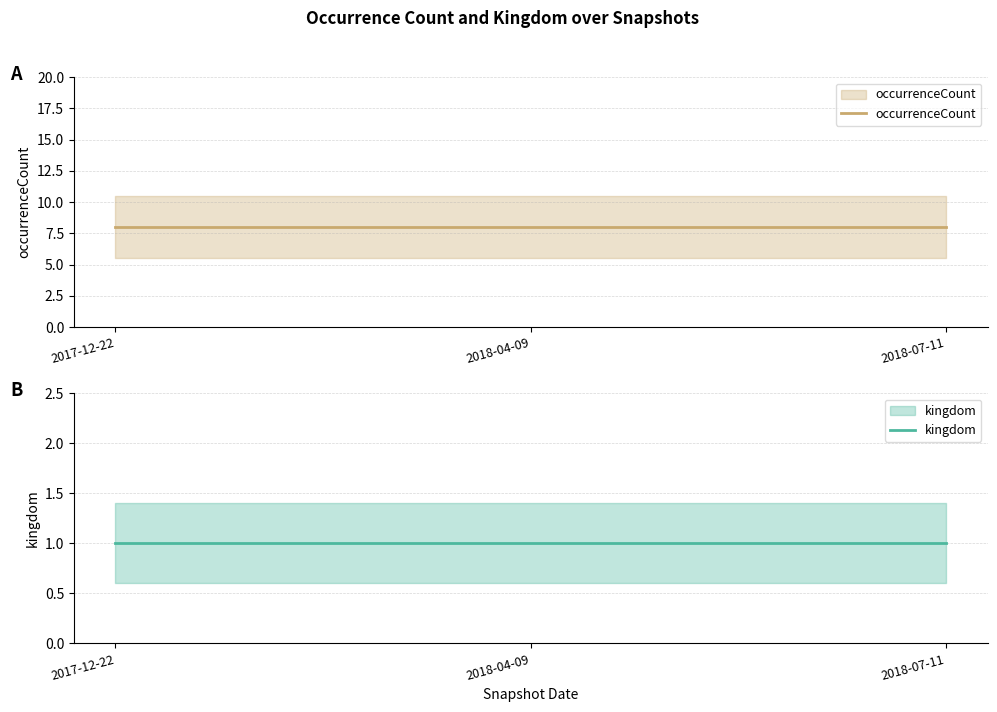

At how many categories does at least one series exceed 4?

3